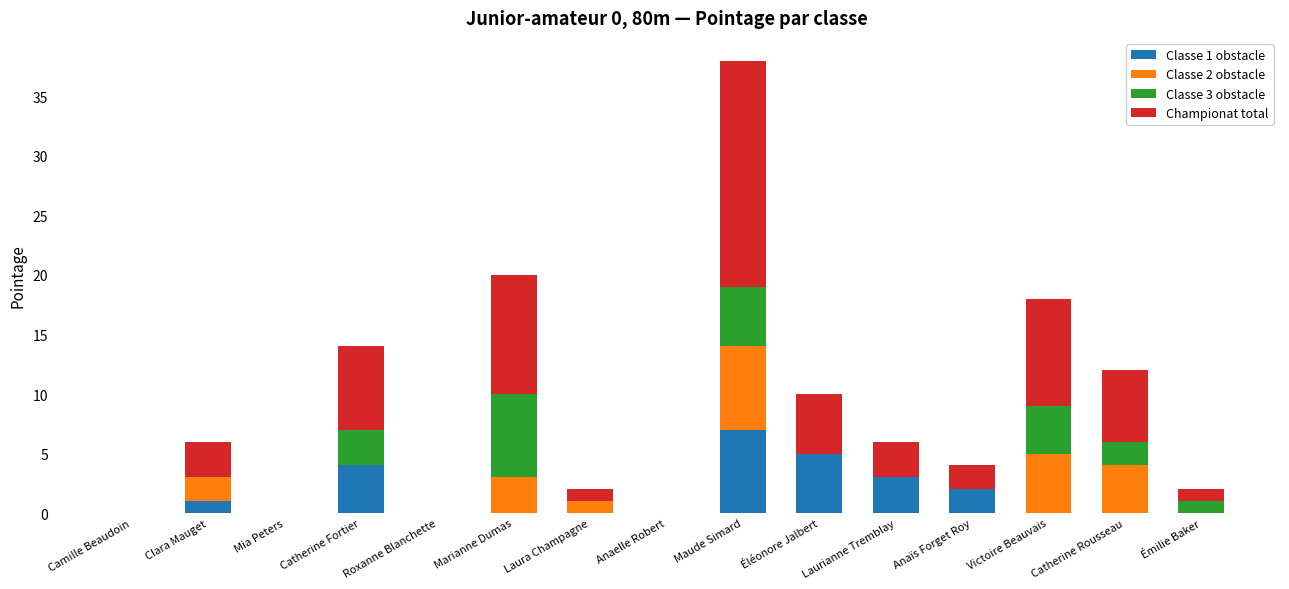

At which category is the sum across all series the highest?

Maude Simard